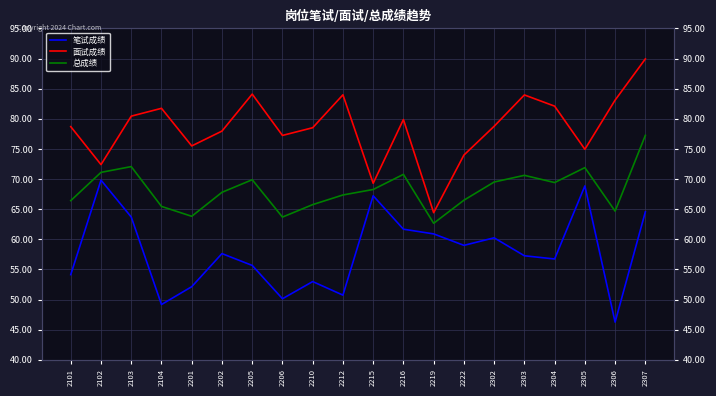

True or false: 总成绩 and 面试成绩 intersect in this chart.

False